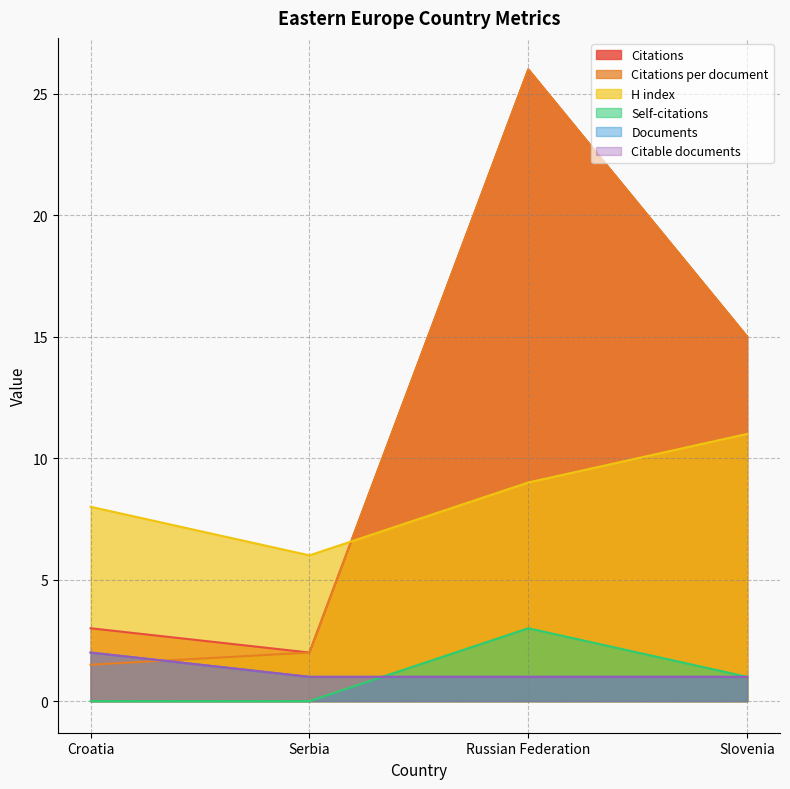

How many Citable documents values are between 1 and 2?

4